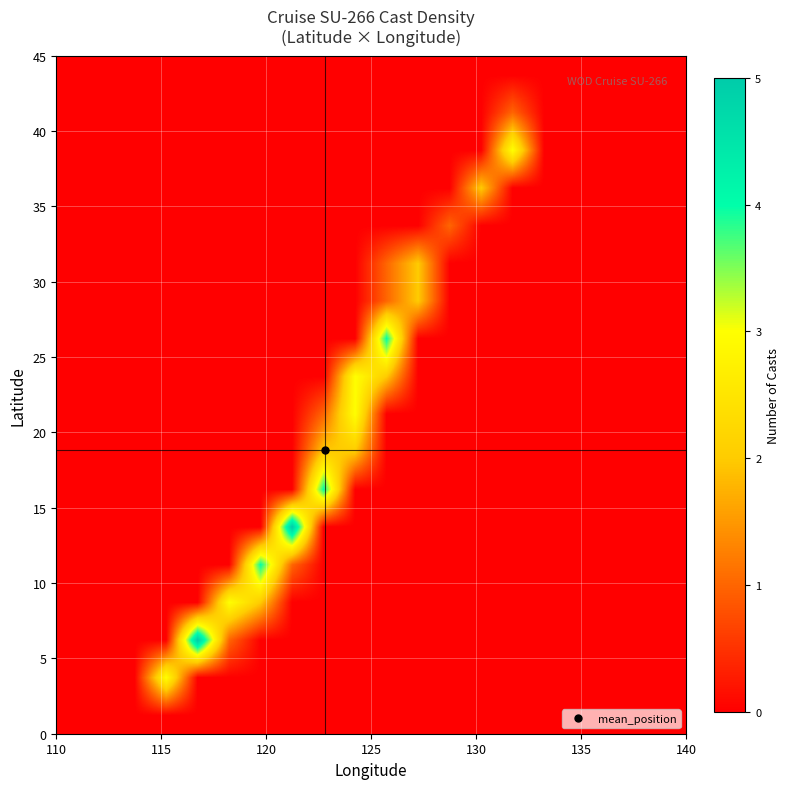

Count the number of categories in the chart.

20